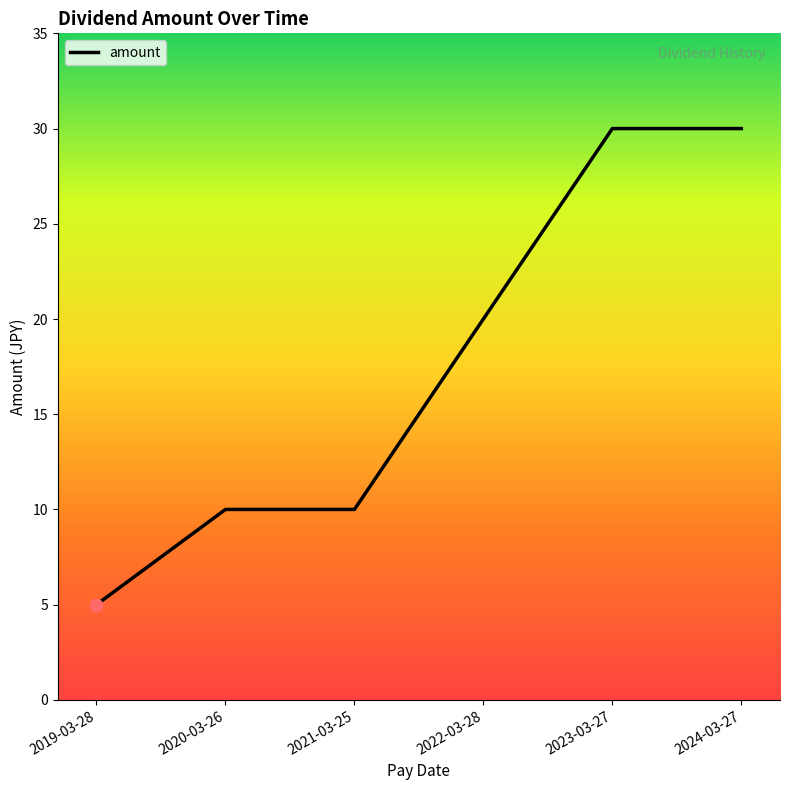

Approximately how many times larger is the value at 2024-03-27 compared to 2019-03-28?

6.0